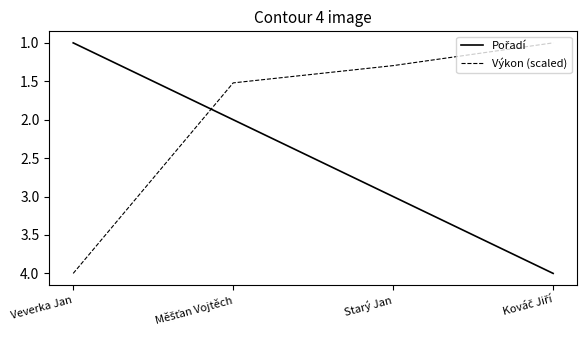

What is the average value of the Výkon (scaled) series?

2.0